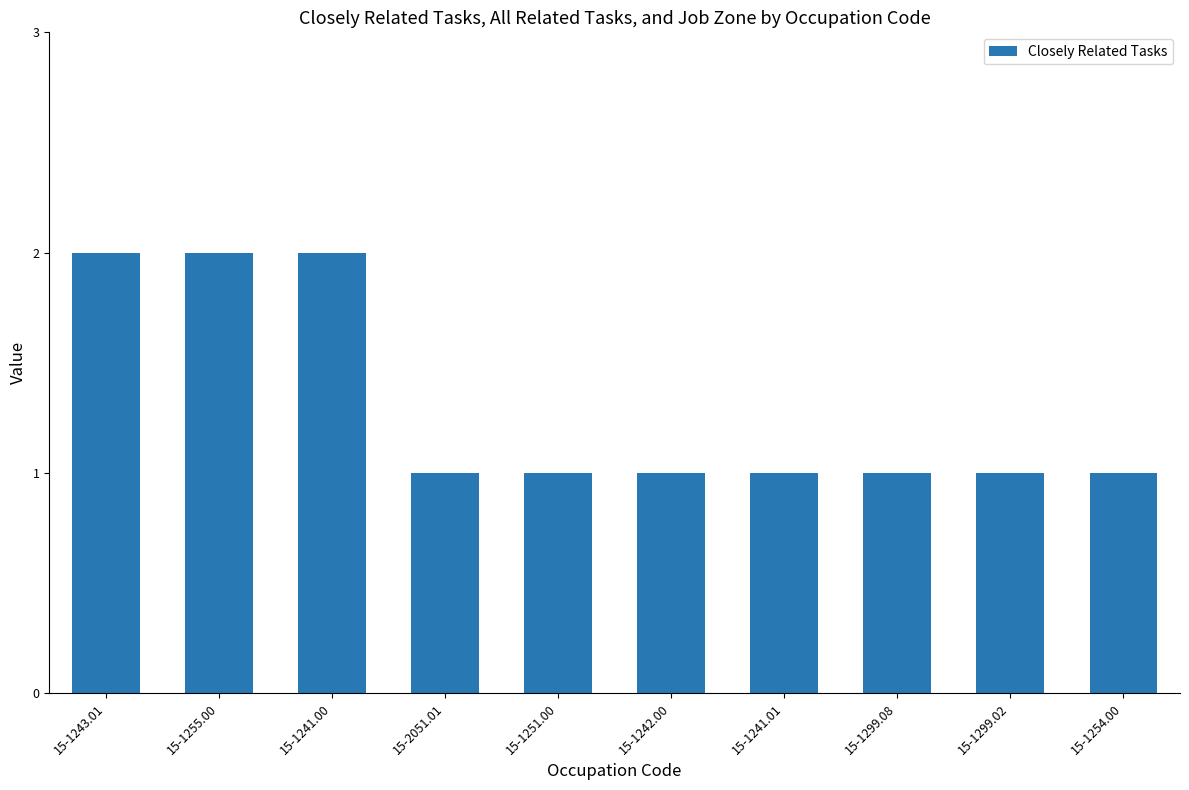

What is the ratio of the value at 15-1254.00 to the value at 15-1241.00?

0.5